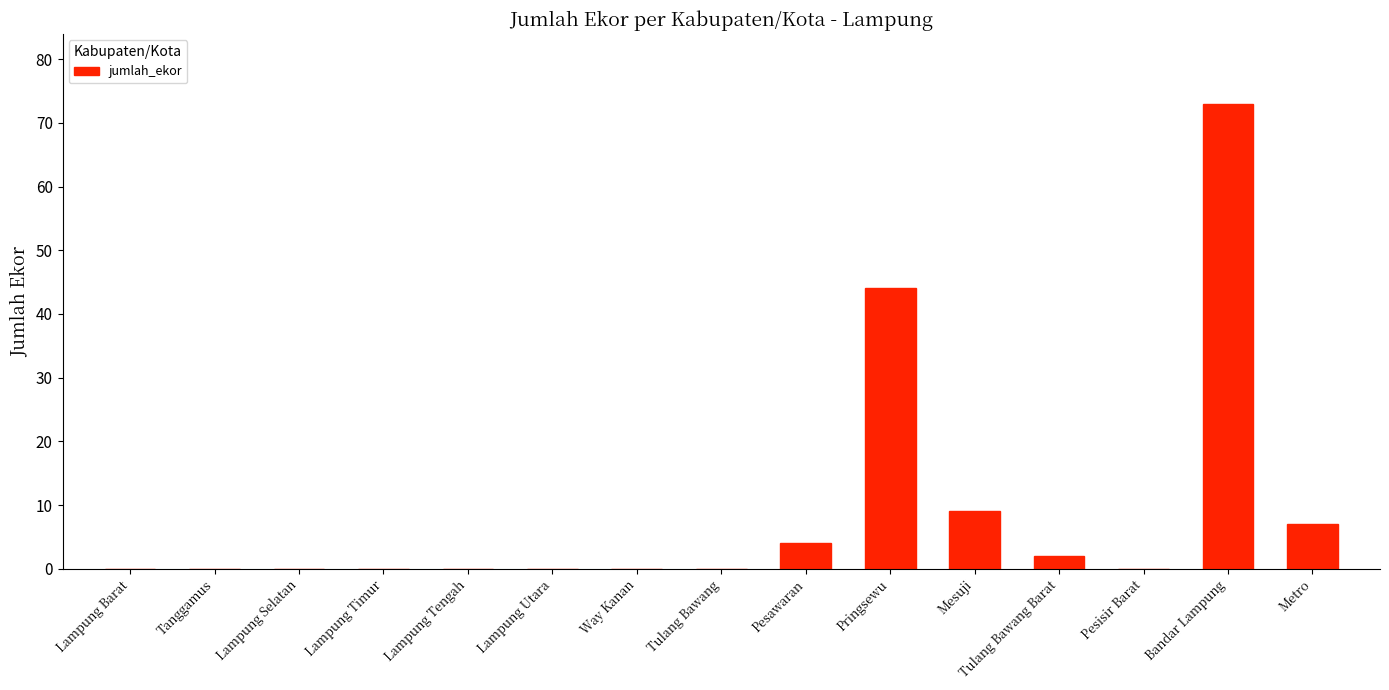

At which category does the chart reach its peak across all series?

Bandar Lampung